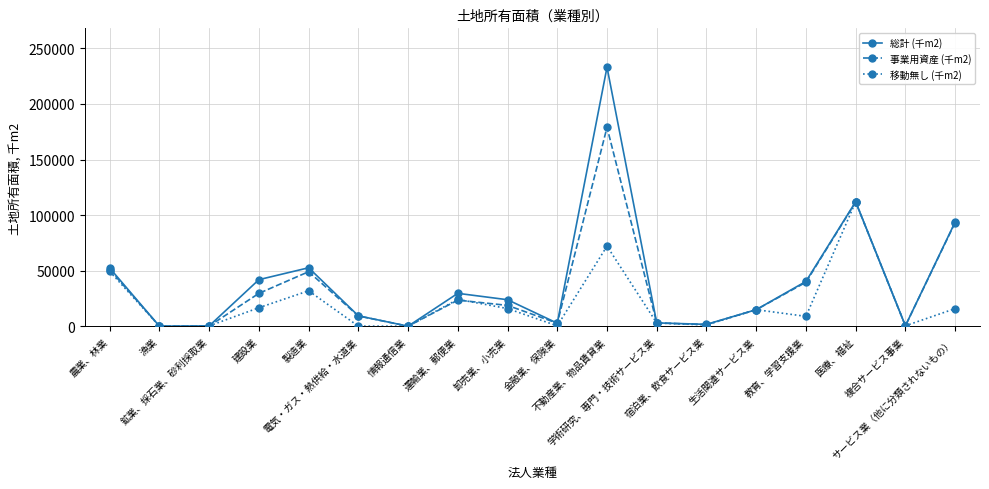

Which series has the largest total across all categories?

総計 (千m2)